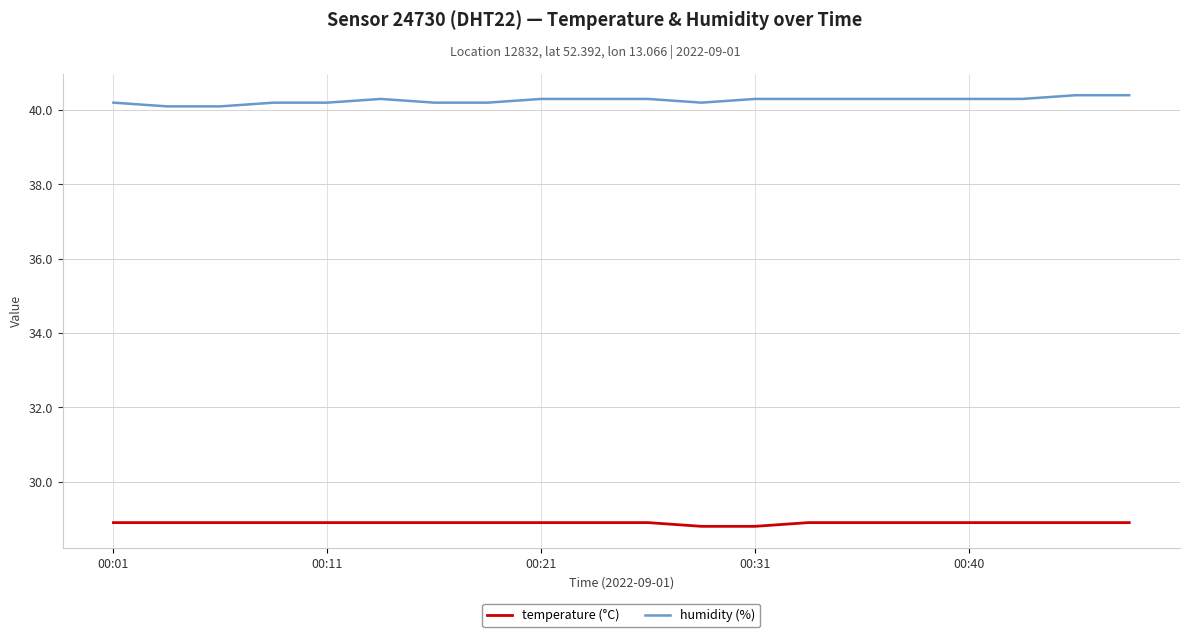

What is the average value of the temperature (°C) series?

28.9